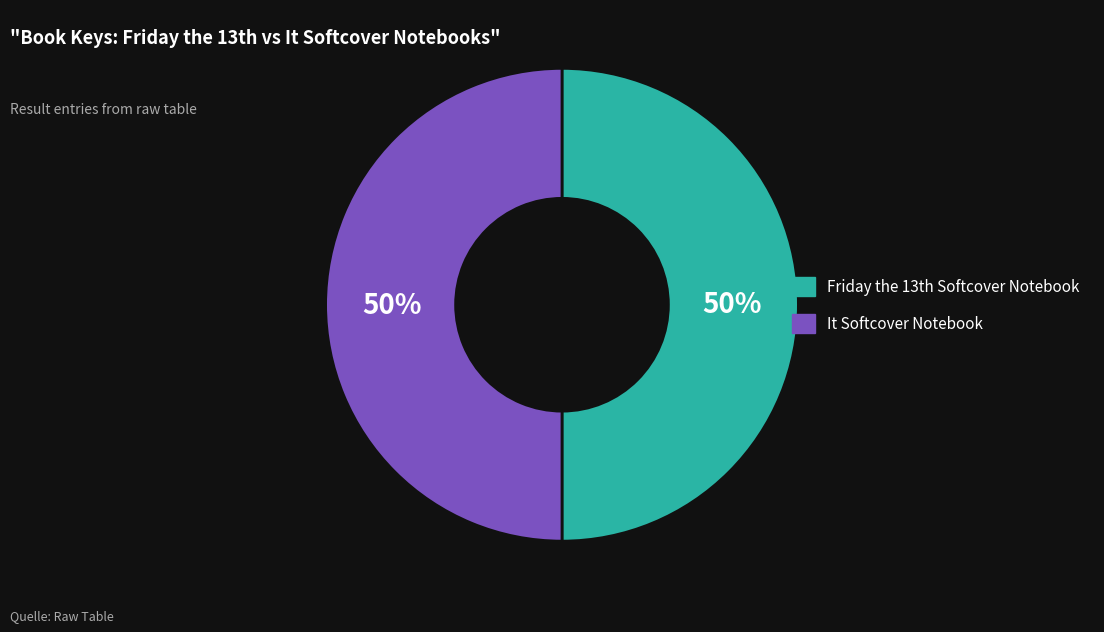

To the nearest percent, what is the average slice percentage?

50%